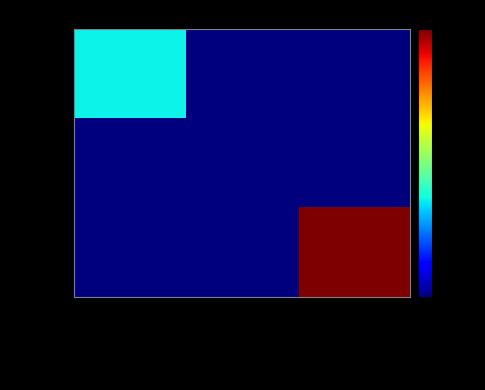

Which label corresponds to the smallest value in the chart?

Vqif4oca Msyfohyy